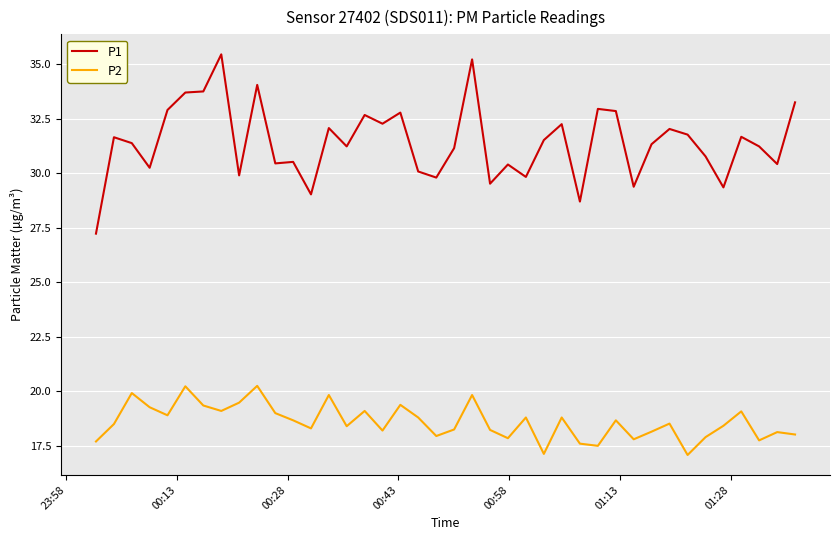

How many interior local valleys does the P2 series have?

12